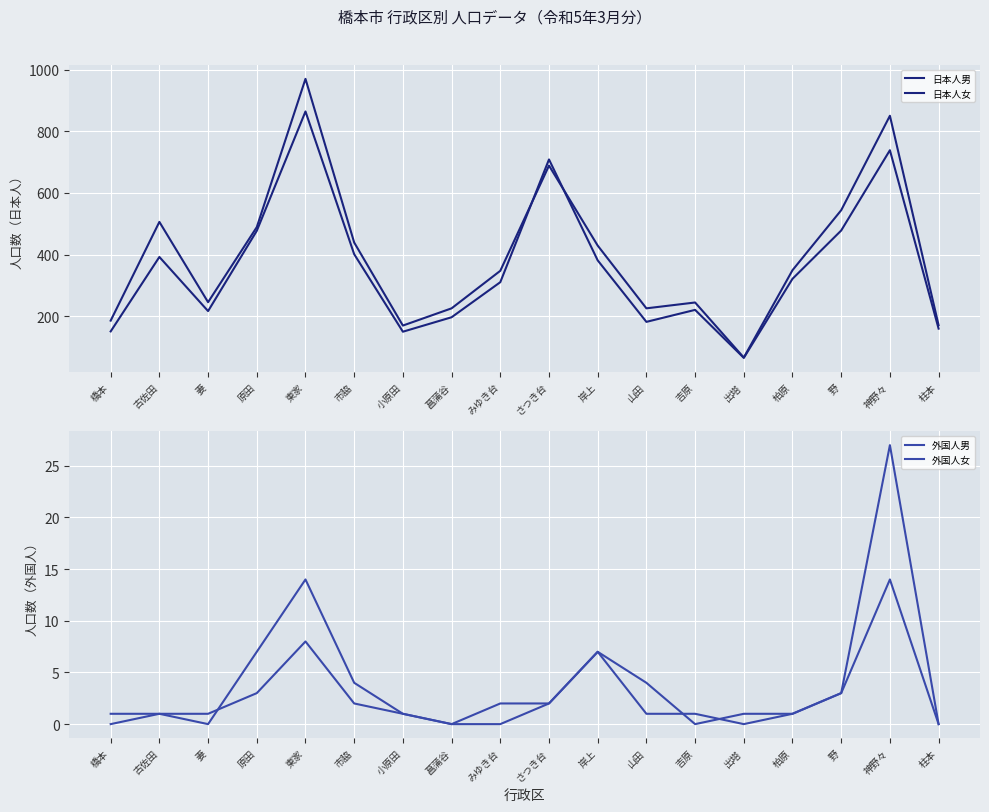

At which category does 日本人女 reach its first local valley?

妻